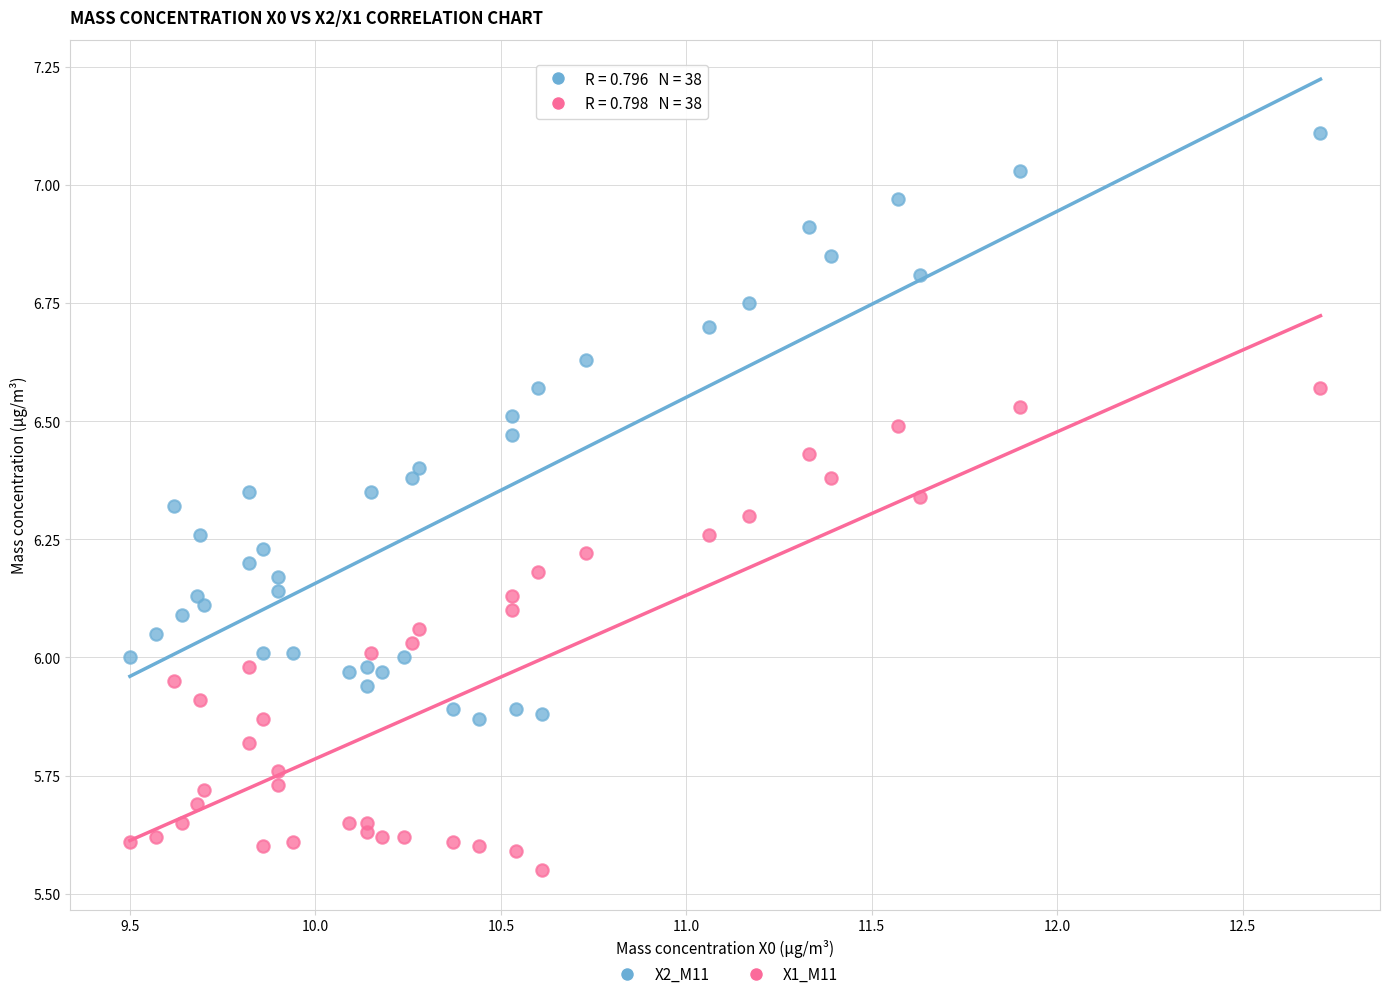

Across all data points, what is the range of Y values (max minus min)?

1.6